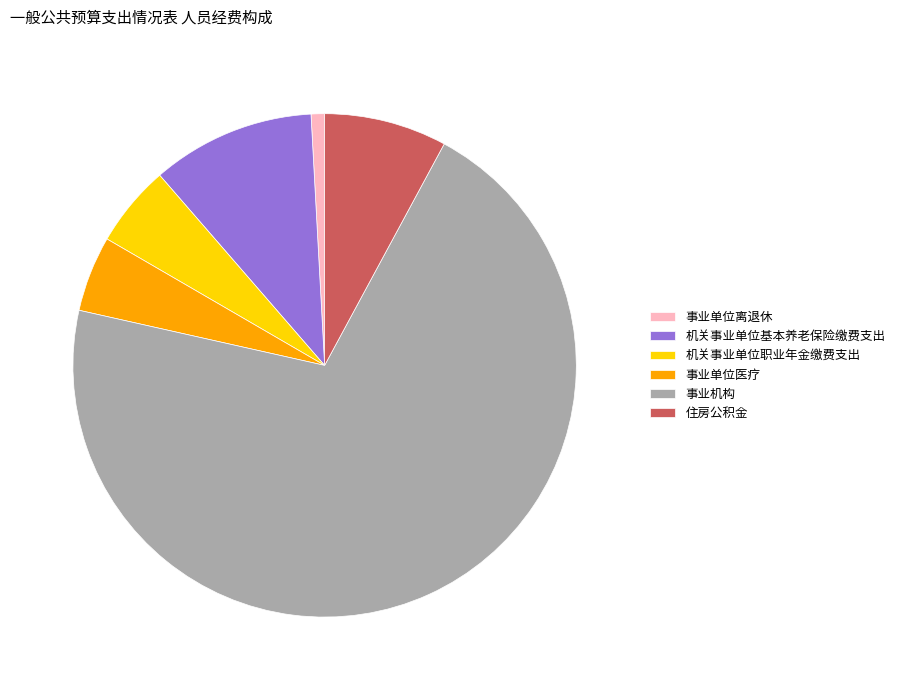

Is the sum of 事业机构 and 住房公积金 greater than half?

Yes